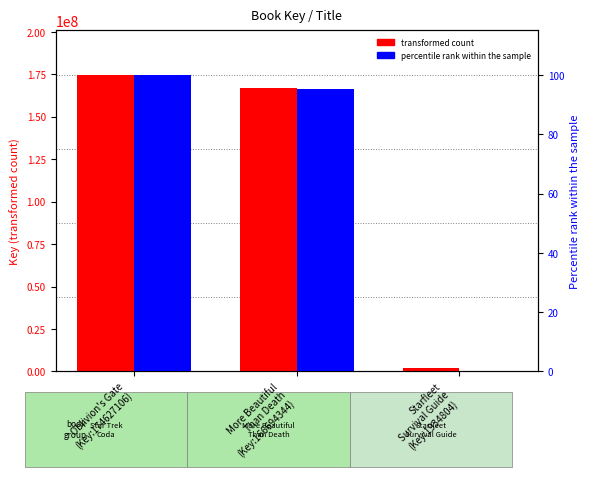

At which category is the sum across all series the highest?

Oblivion's Gate
(Key:174627106)